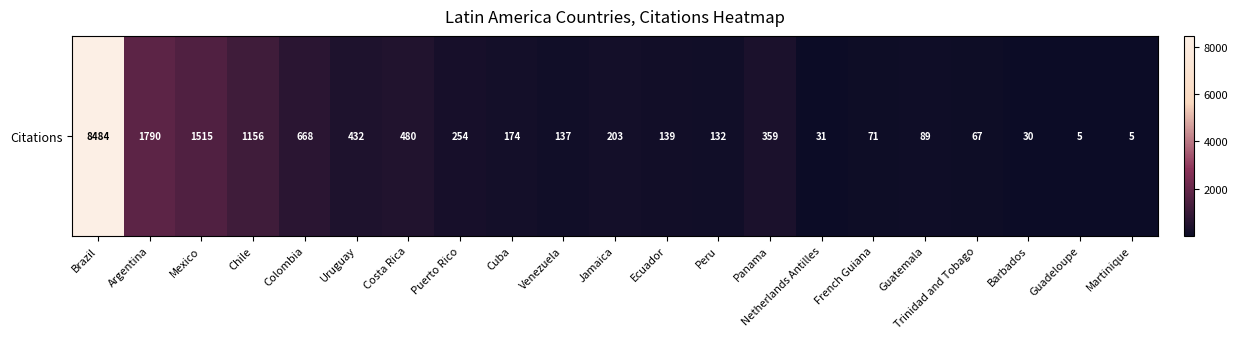

Which category has the lowest value across all series?

Guadeloupe